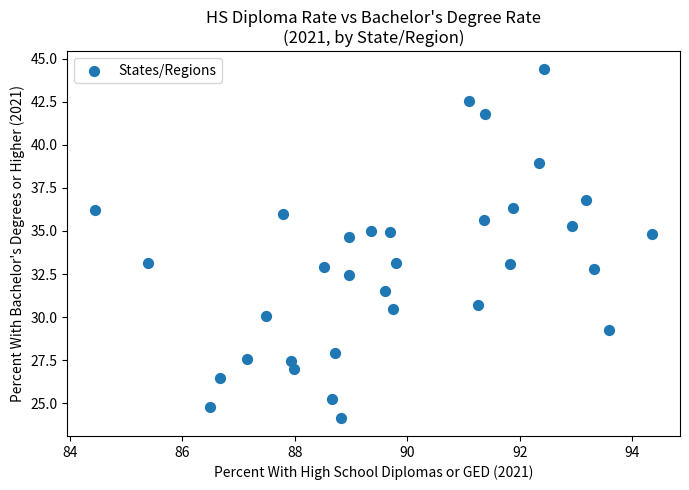

What is the range of X values (max minus min)?

9.9